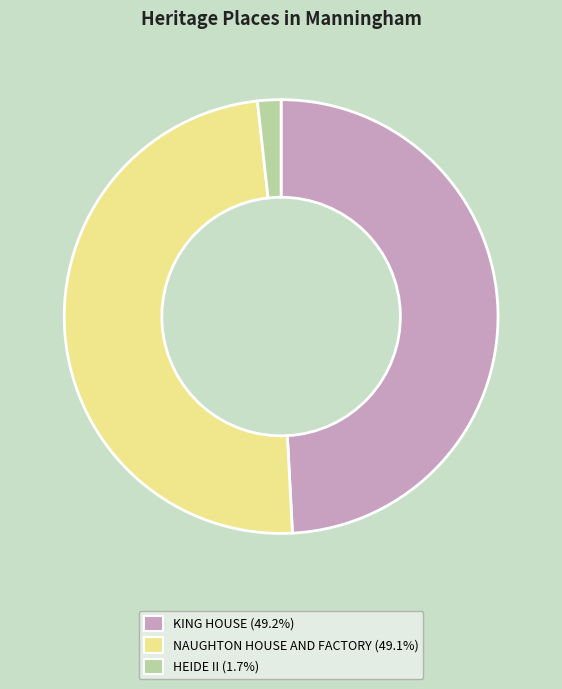

Combined, do HEIDE II (1.7%) and NAUGHTON HOUSE AND FACTORY (49.1%) account for over 50%?

Yes